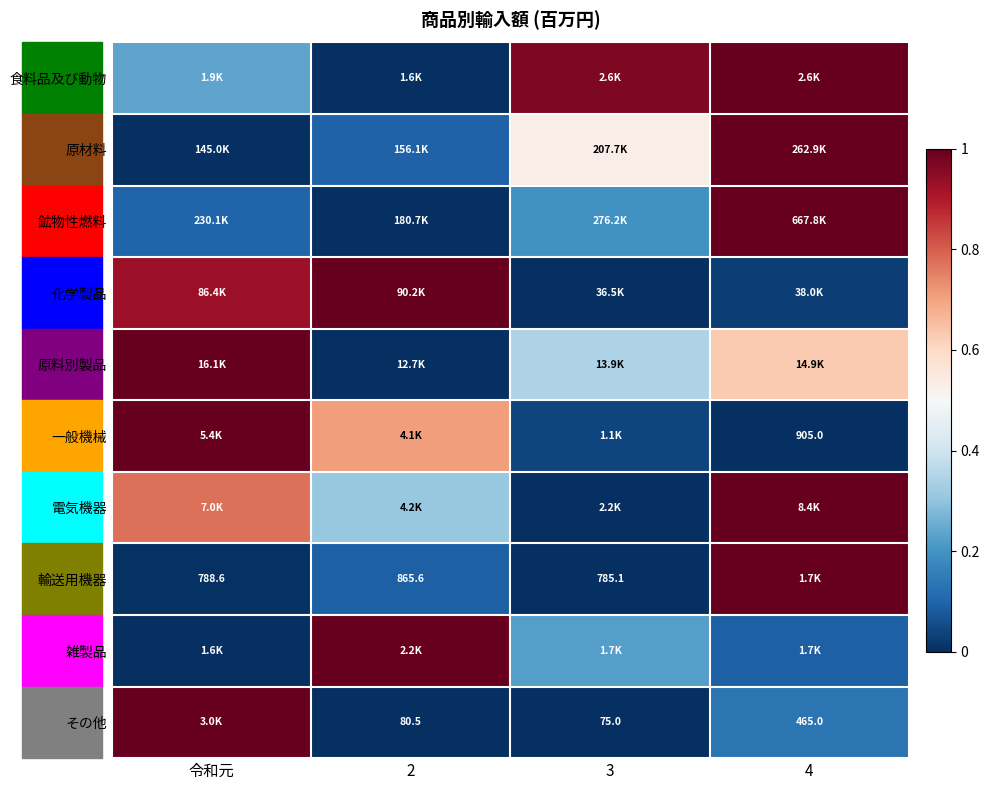

The 一般機械 series shows 1.0 at 令和元. True or false?

True